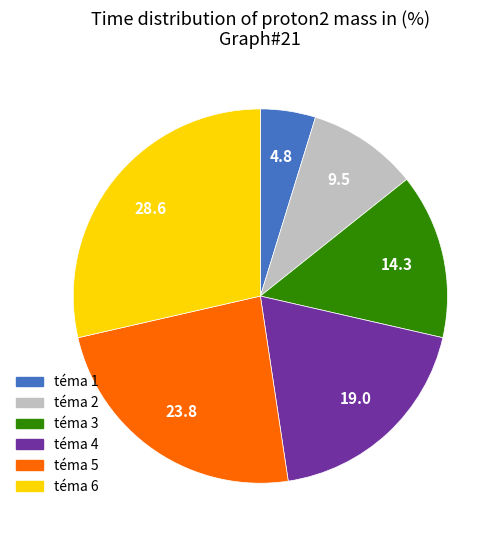

Which slice is the smallest?

téma 1